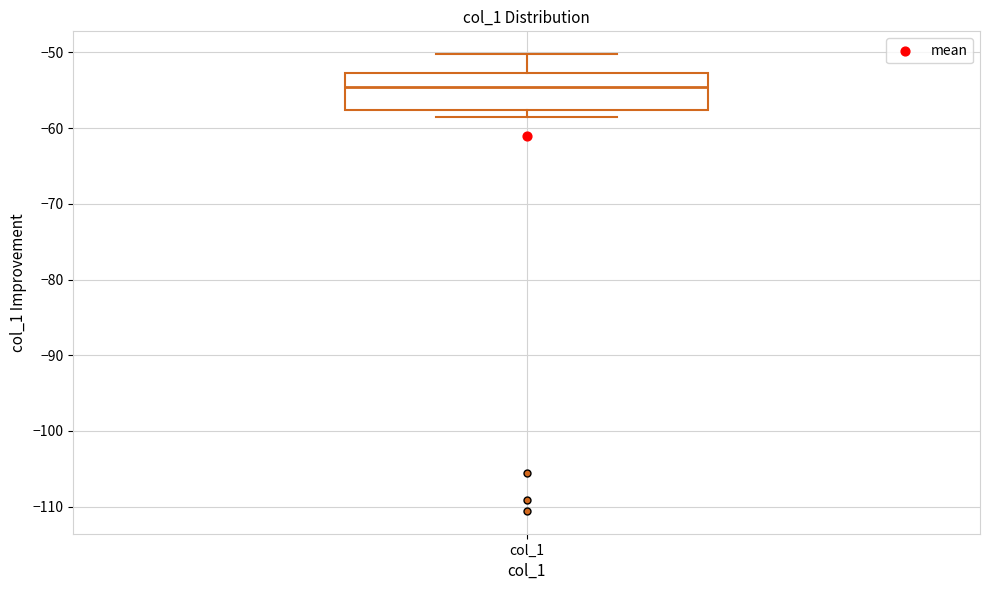

Where does the upper whisker of the box for col_1 end on the y-axis? The values are not printed on the chart, so give them approximately, as read against the axis.

-50